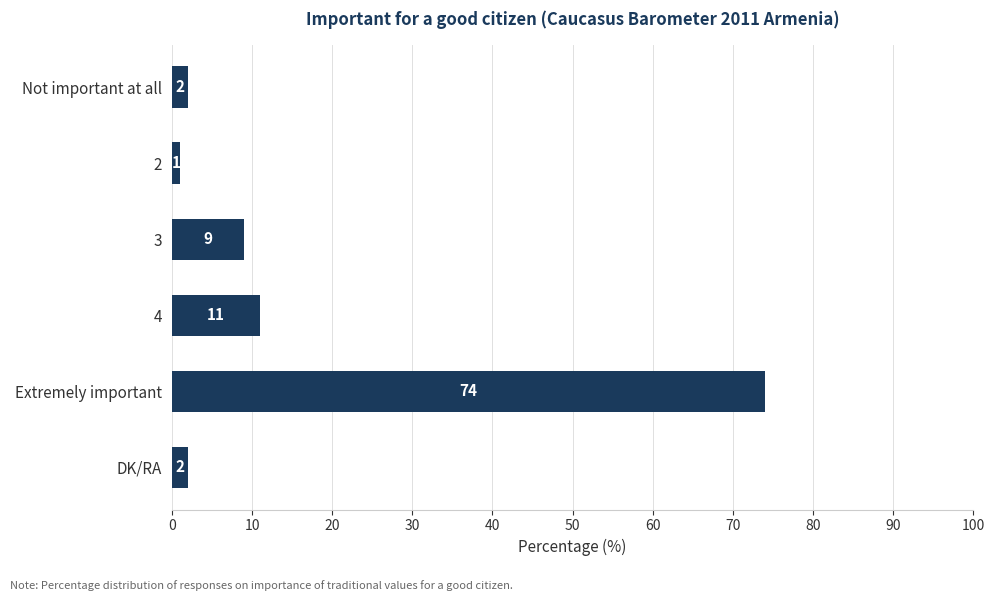

What is the maximum value shown in the chart?

74